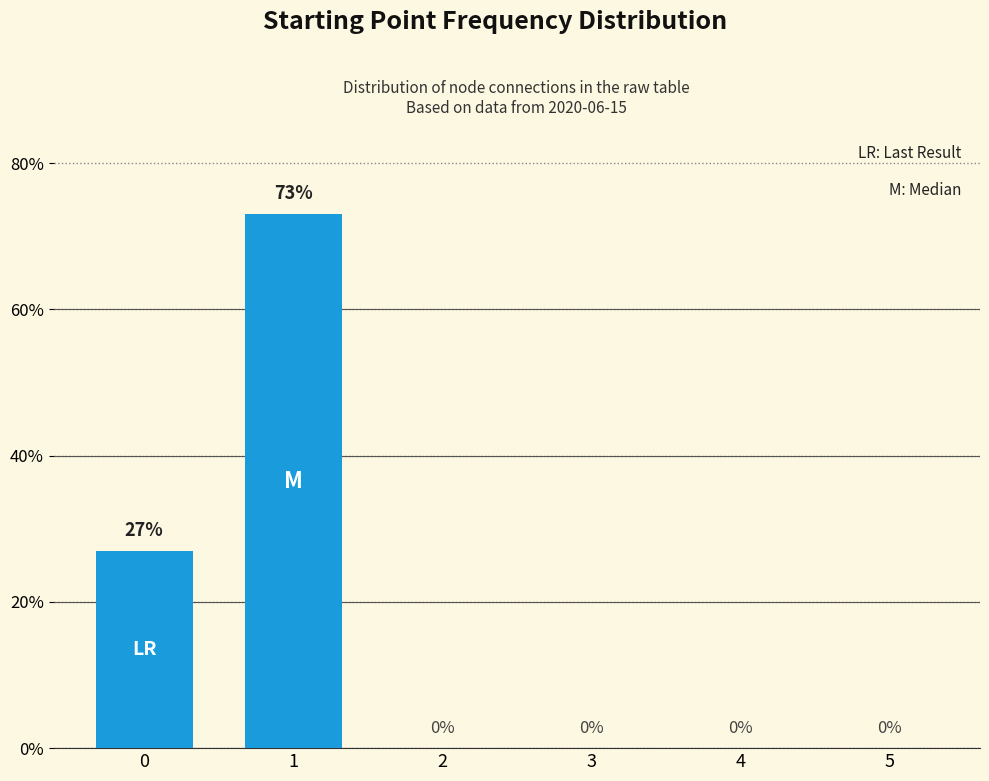

What value does the data have at 0, to the nearest 10?

30